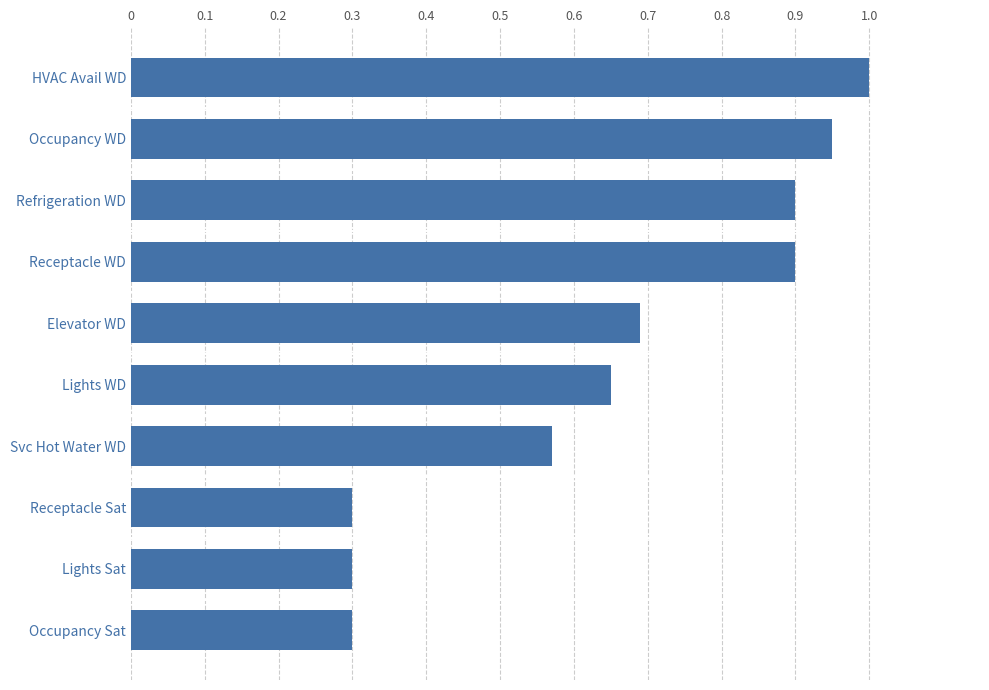

What is the sum of the values at Receptacle WD and Svc Hot Water WD?

1.5